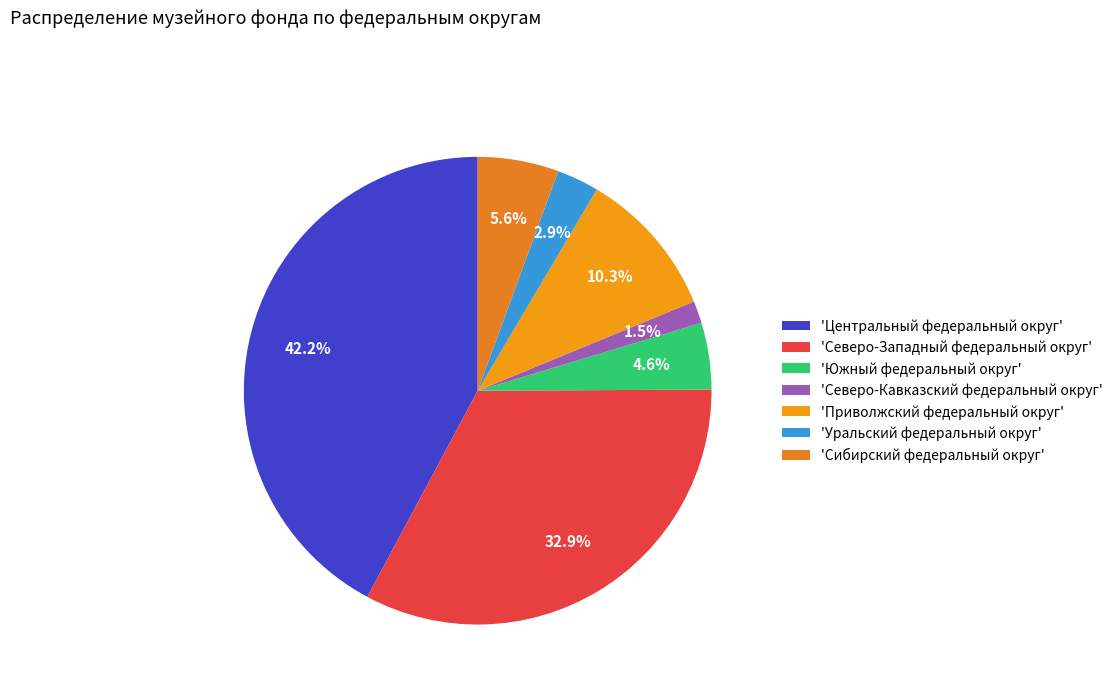

Count the number of slices in the pie.

7